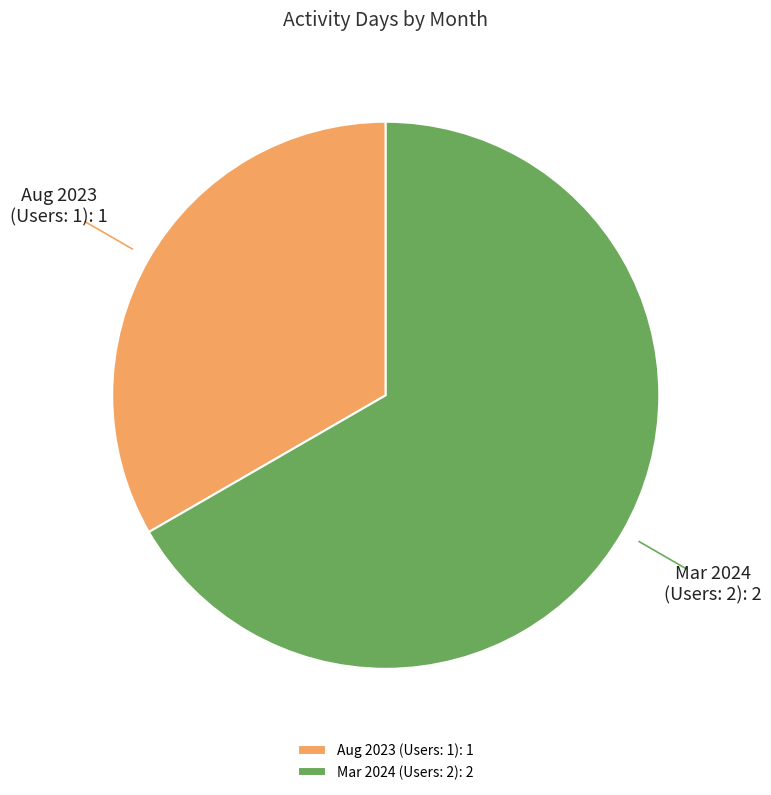

Is Aug 2023 (Users: 1) the majority of the pie?

No